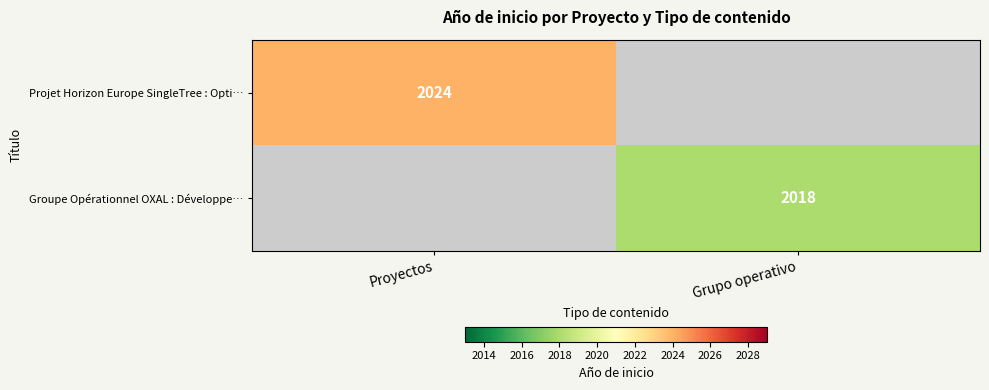

Is the value of Projet Horizon Europe SingleTree : Opti… at Proyectos greater than the value of Groupe Opérationnel OXAL : Développe… at Grupo operativo?

Yes